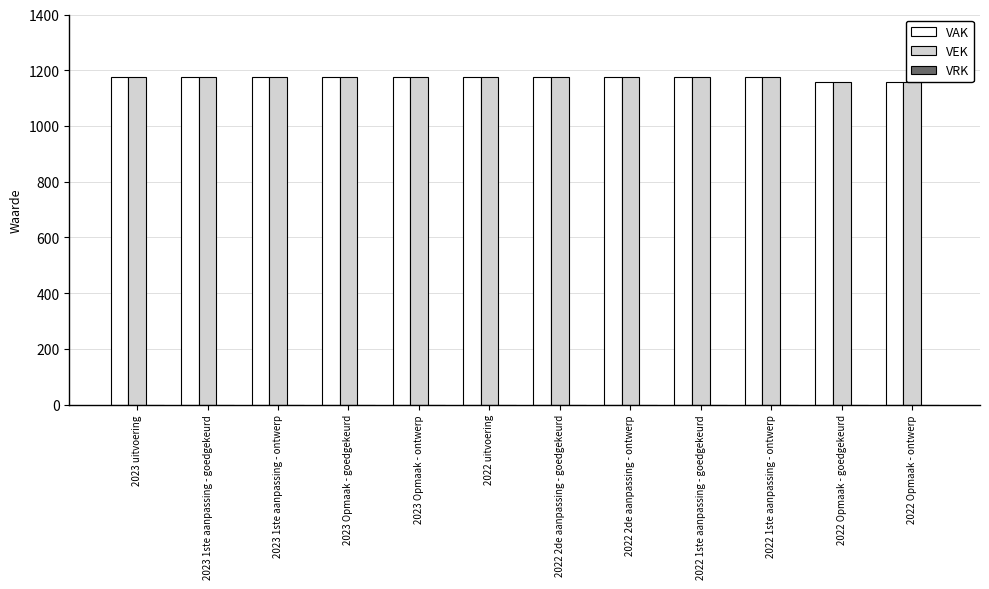

The value of VEK at 2022 1ste aanpassing - ontwerp is 1175. True or false?

True